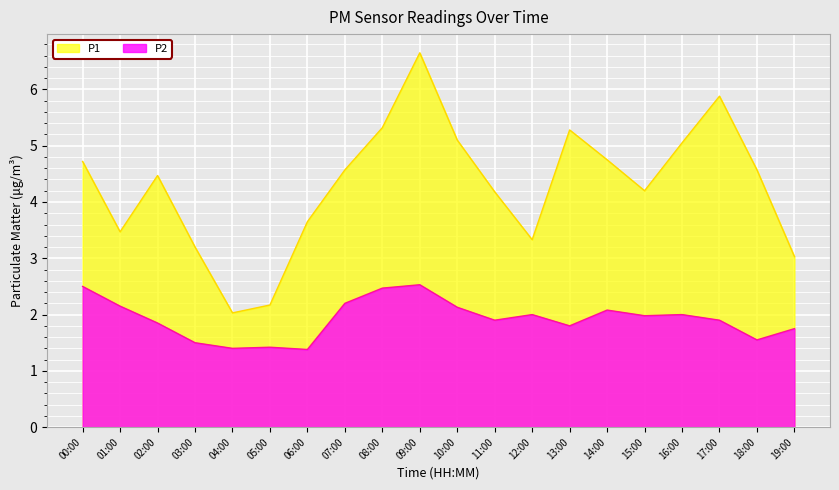

Reading right to left, list all the values displayed in this chart.

P1: 19:00=3.0	18:00=4.6	17:00=5.9	16:00=5.0	15:00=4.2	14:00=4.8	13:00=5.3	12:00=3.3	11:00=4.2	10:00=5.1	09:00=6.7	08:00=5.3	07:00=4.6	06:00=3.6	05:00=2.2	04:00=2.0	03:00=3.2	02:00=4.5	01:00=3.5	00:00=4.7
P2: 19:00=1.8	18:00=1.6	17:00=1.9	16:00=2.0	15:00=2.0	14:00=2.1	13:00=1.8	12:00=2.0	11:00=1.9	10:00=2.1	09:00=2.5	08:00=2.5	07:00=2.2	06:00=1.4	05:00=1.4	04:00=1.4	03:00=1.5	02:00=1.9	01:00=2.1	00:00=2.5